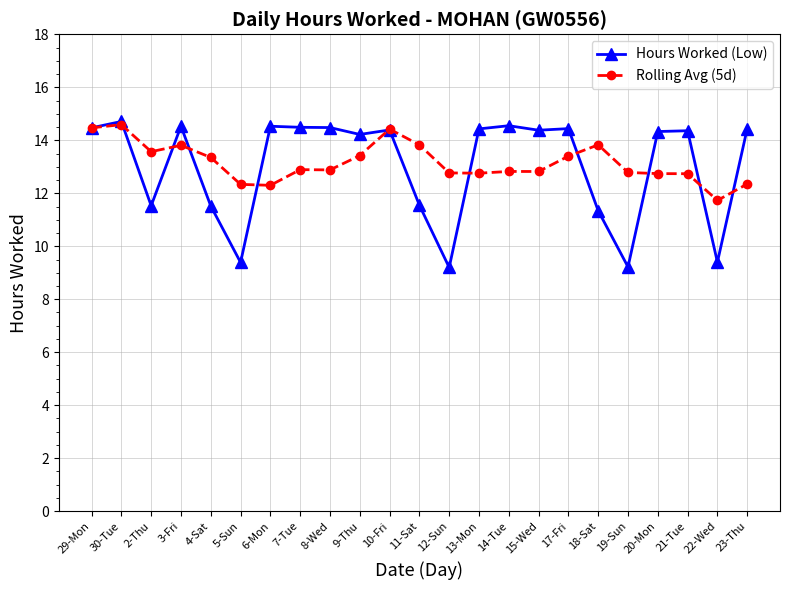

True or false: Hours Worked (Low) and Rolling Avg (5d) cross at least once.

True